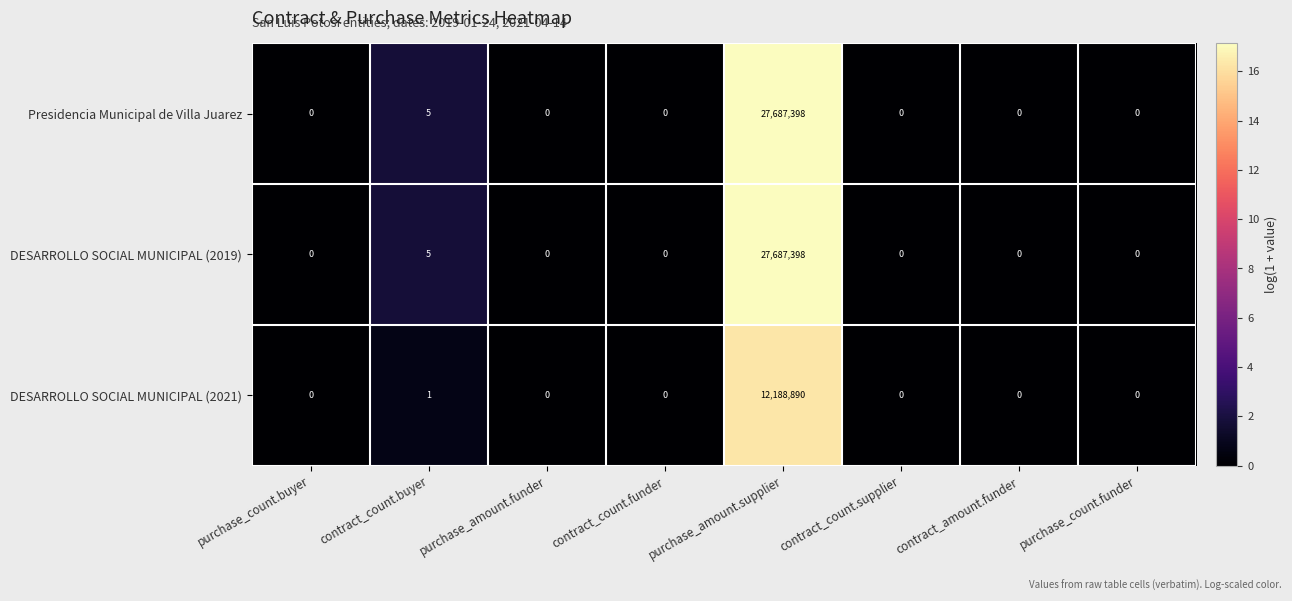

How many distinct data groups are displayed?

3